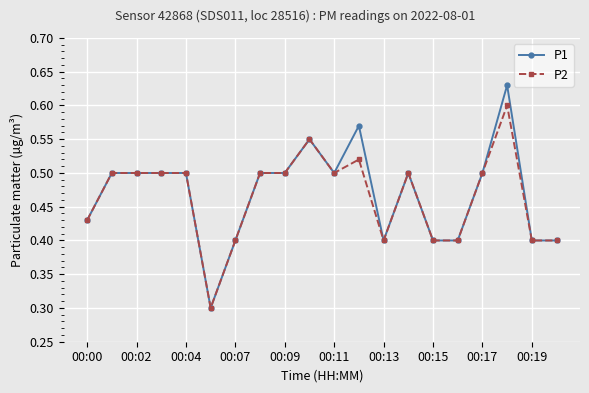

Count the P2 values in the range 0 to 1.

20